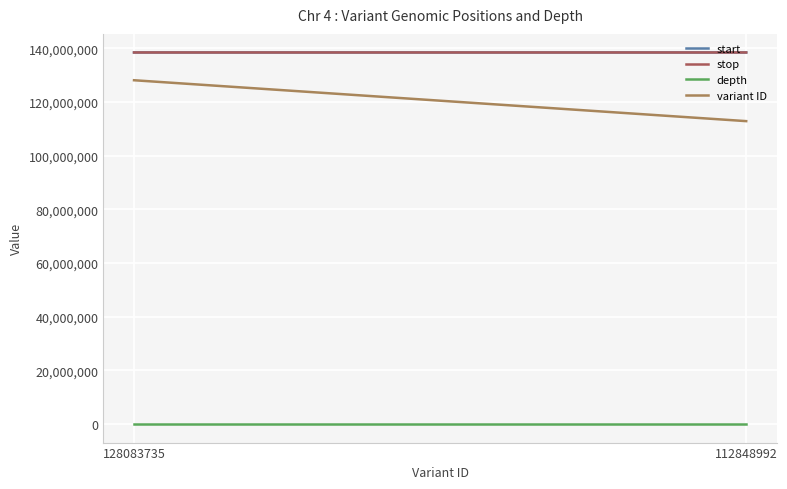

Is the value of start at 128083735 greater than the value of depth at 112848992?

Yes